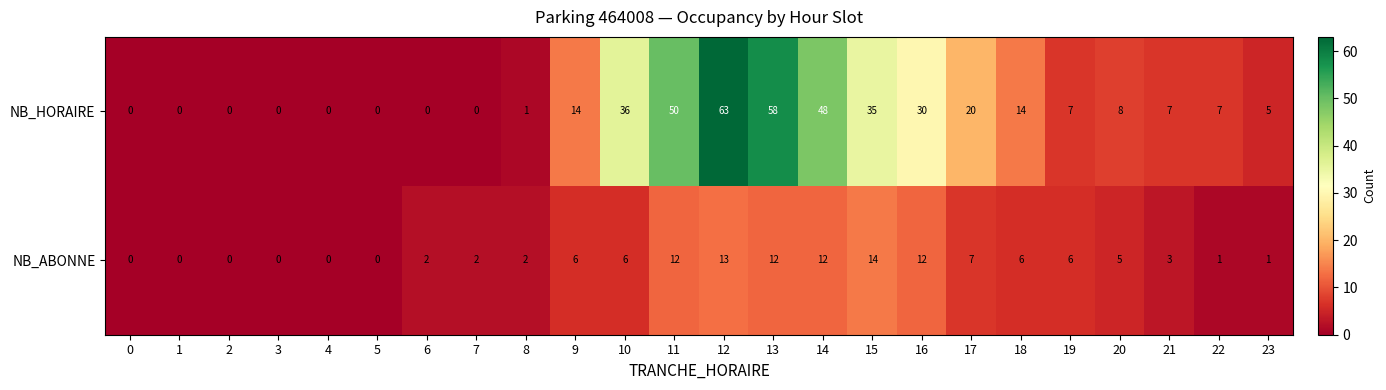

List the series in order of their peak value, lowest first.

NB_ABONNE, NB_HORAIRE